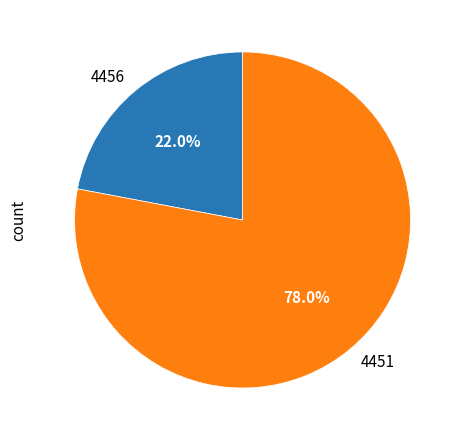

Approximately how many times larger is the value at 4456 compared to 4451?

0.3